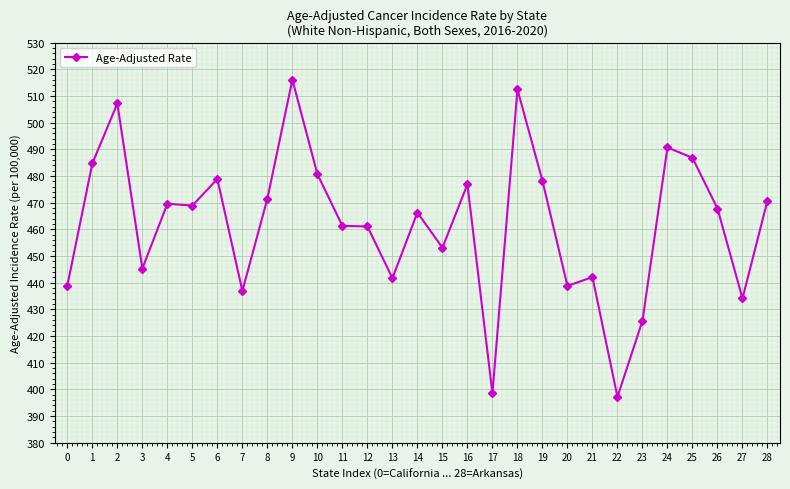

The value at 20 is 438.8. True or false?

True